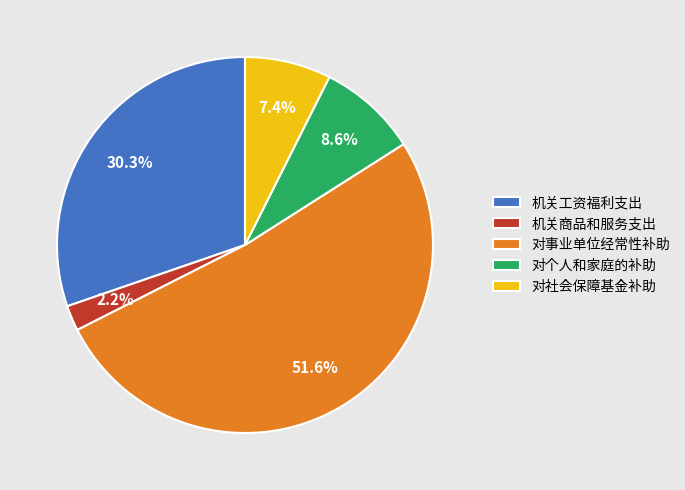

Rank the categories by value from highest to lowest.

对事业单位经常性补助, 机关工资福利支出, 对个人和家庭的补助, 对社会保障基金补助, 机关商品和服务支出